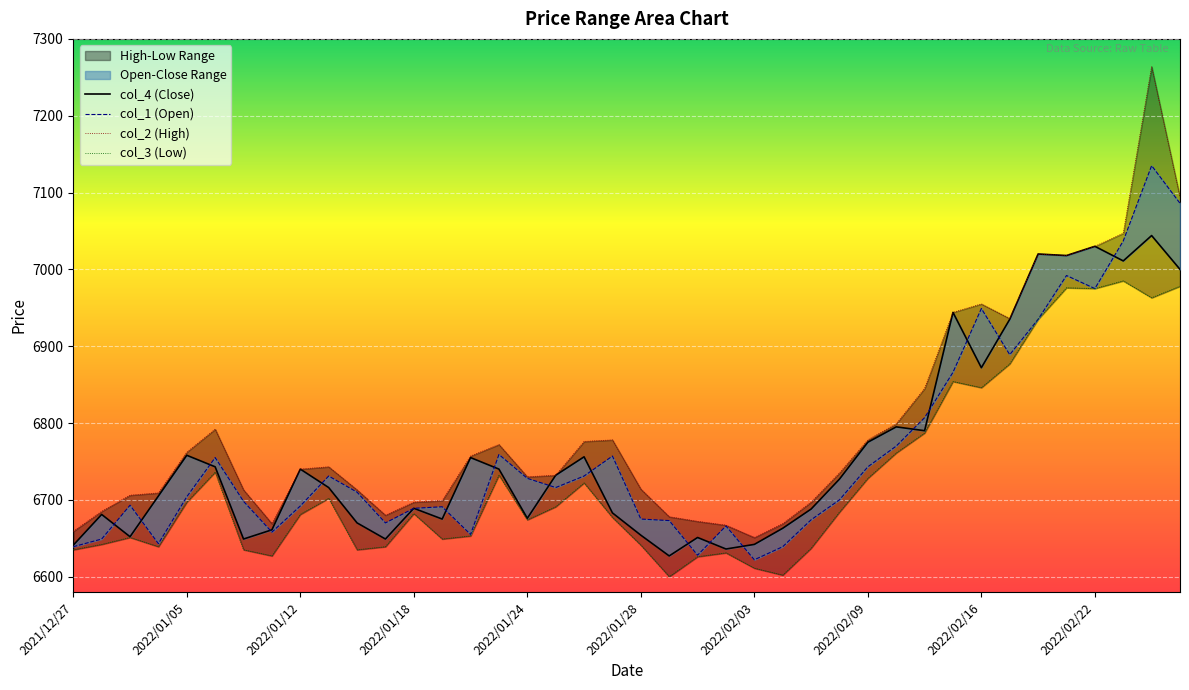

Count the number of data series in this chart.

4